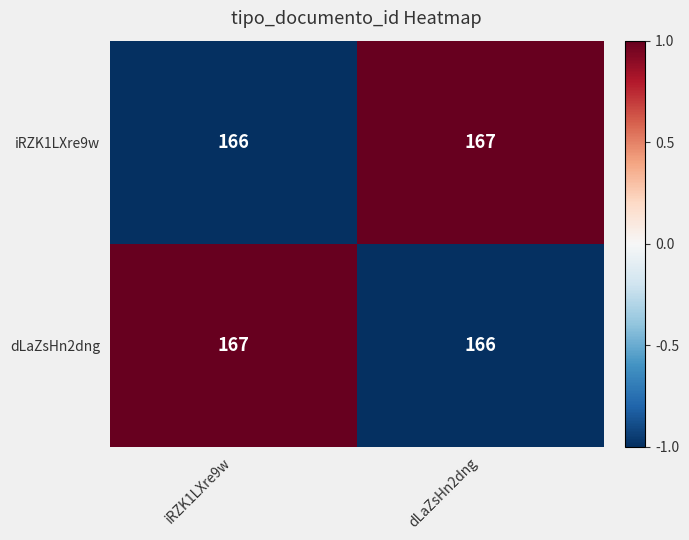

Is the value of iRZK1LXre9w at iRZK1LXre9w greater than the value of dLaZsHn2dng at iRZK1LXre9w?

No